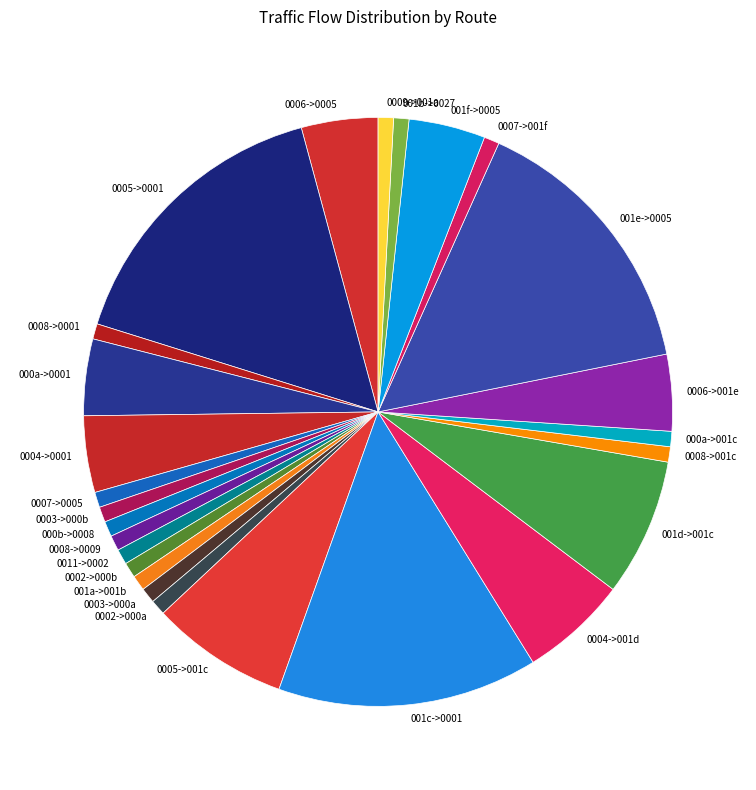

Combined, do 0005->0001 and 0009->001a account for over 50%?

No